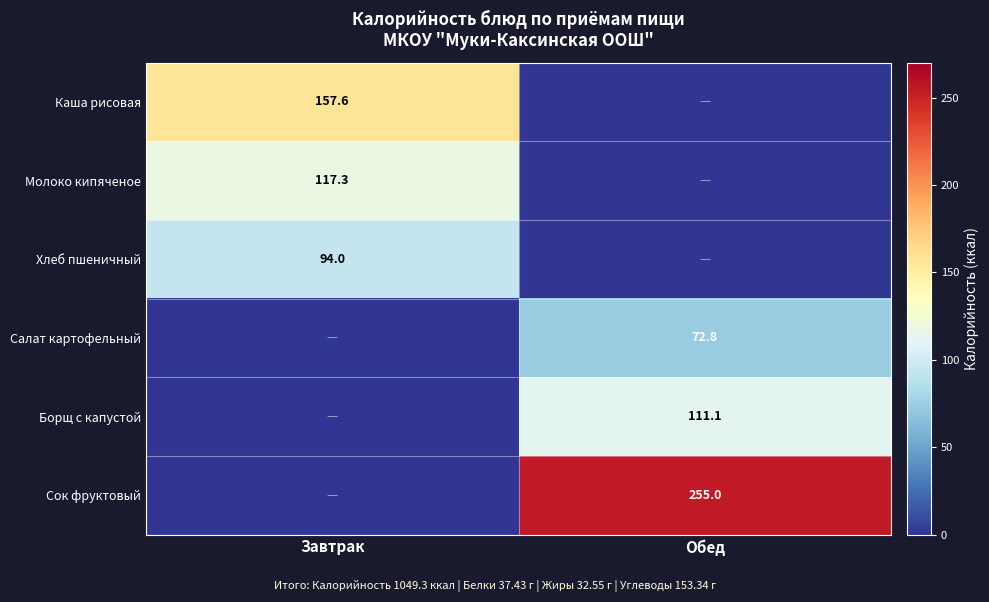

Is it true that Салат картофельный equals 72.8 at Обед?

True